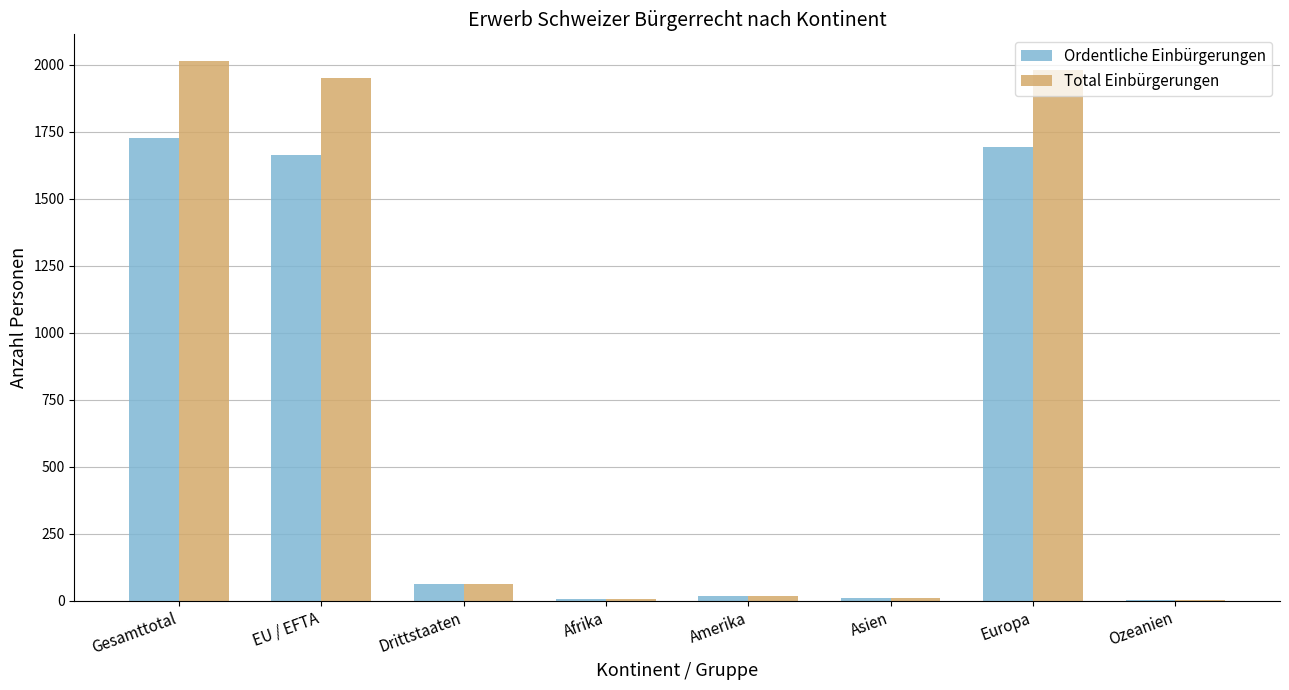

The Ordentliche Einbürgerungen series shows 1694 at Europa. True or false?

True